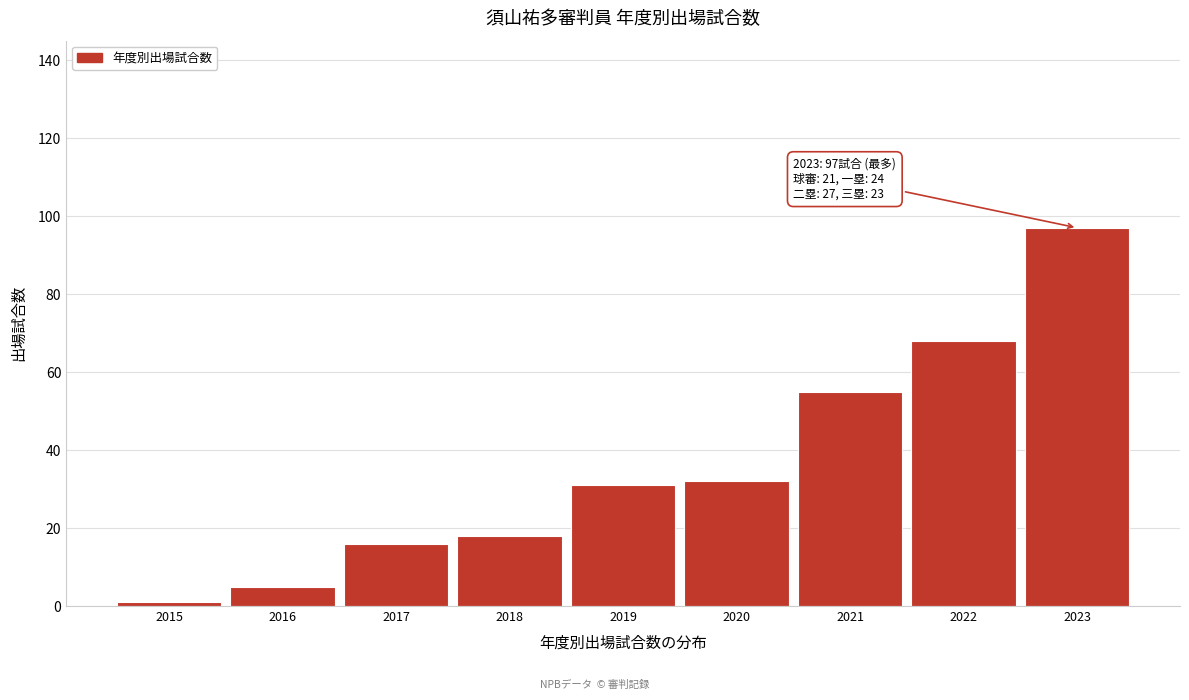

Reading left to right, list all the values displayed in this chart.

2015=1	2016=5	2017=16	2018=18	2019=31	2020=32	2021=55	2022=68	2023=97